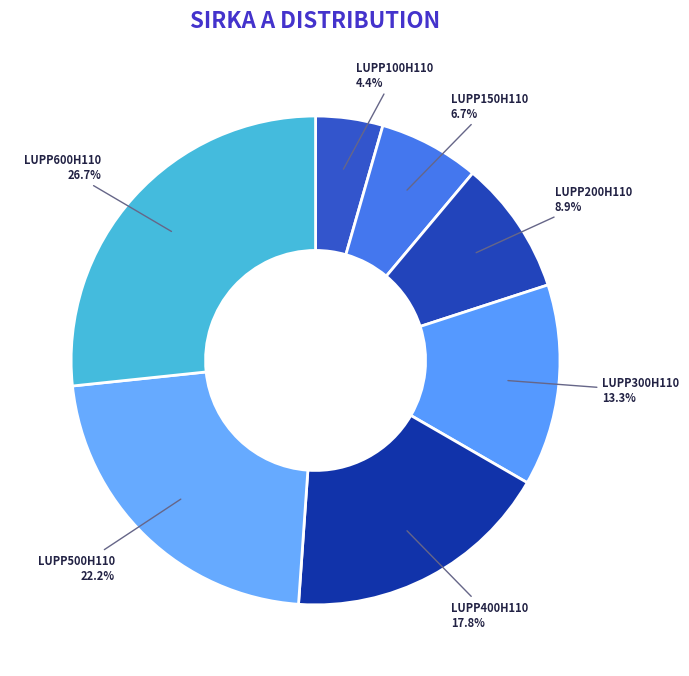

Which has a higher value, LUPP600H110 or LUPP500H110?

LUPP600H110